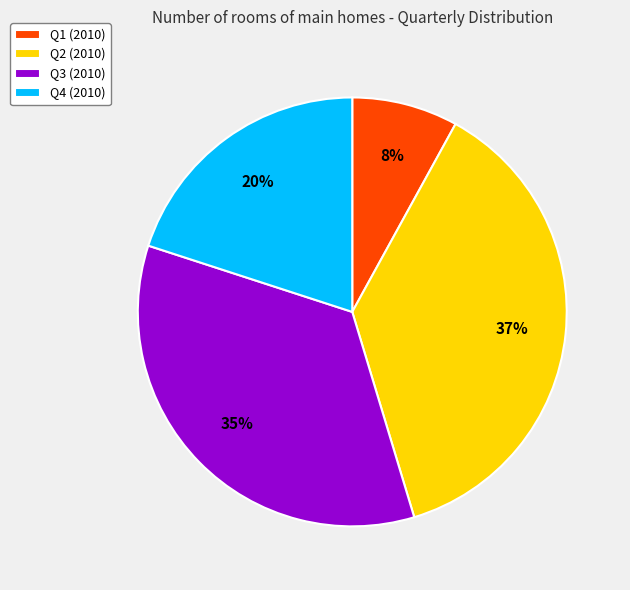

What percentage is the Q4 slice, to the nearest percent?

20%